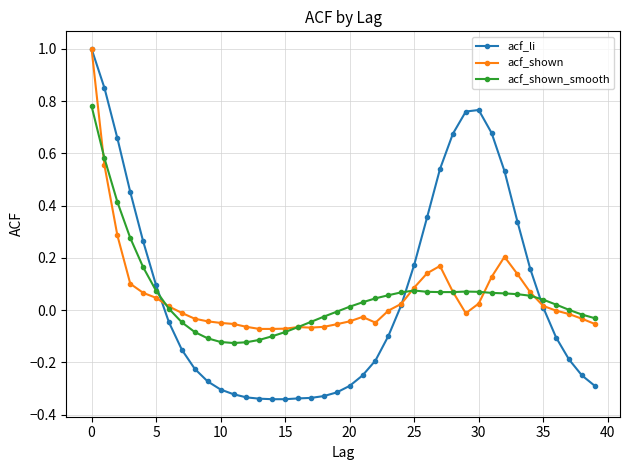

What are all the series names shown in the legend?

acf_li, acf_shown, acf_shown_smooth